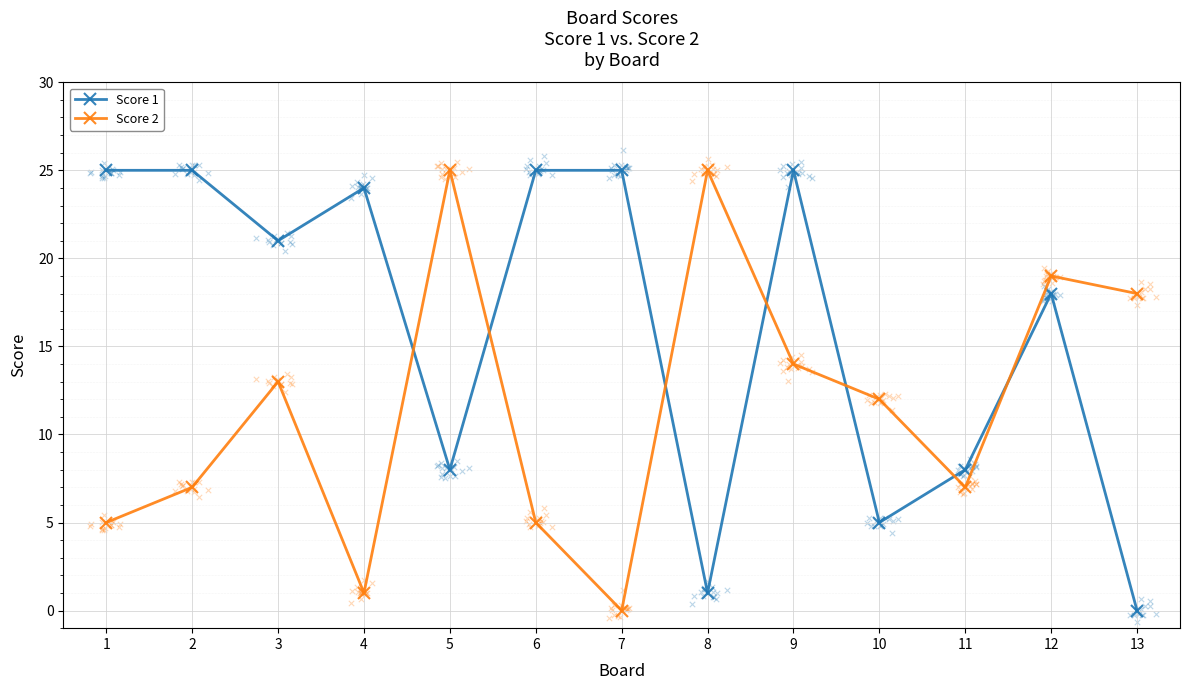

Which series contains the highest Y value?

Score 1